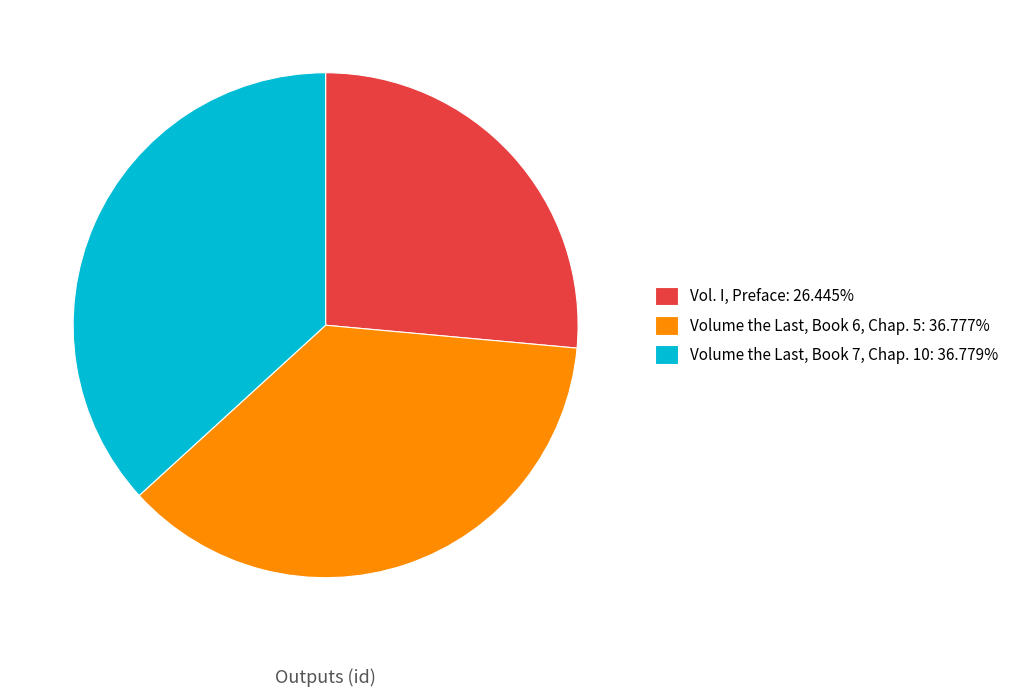

Does Vol. I, Preface: 26.445% represent more than half of the total?

No